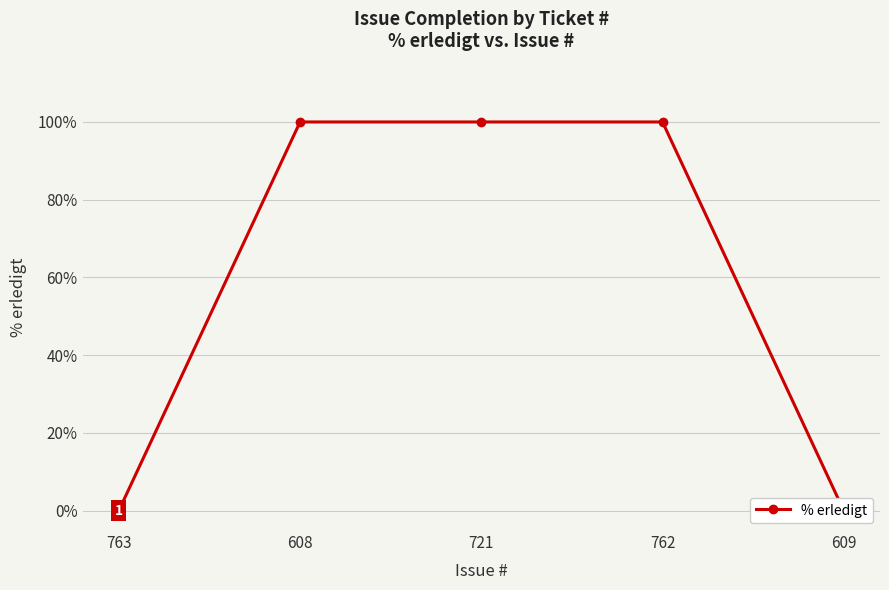

Is it true that the value at 608 is 100?

True